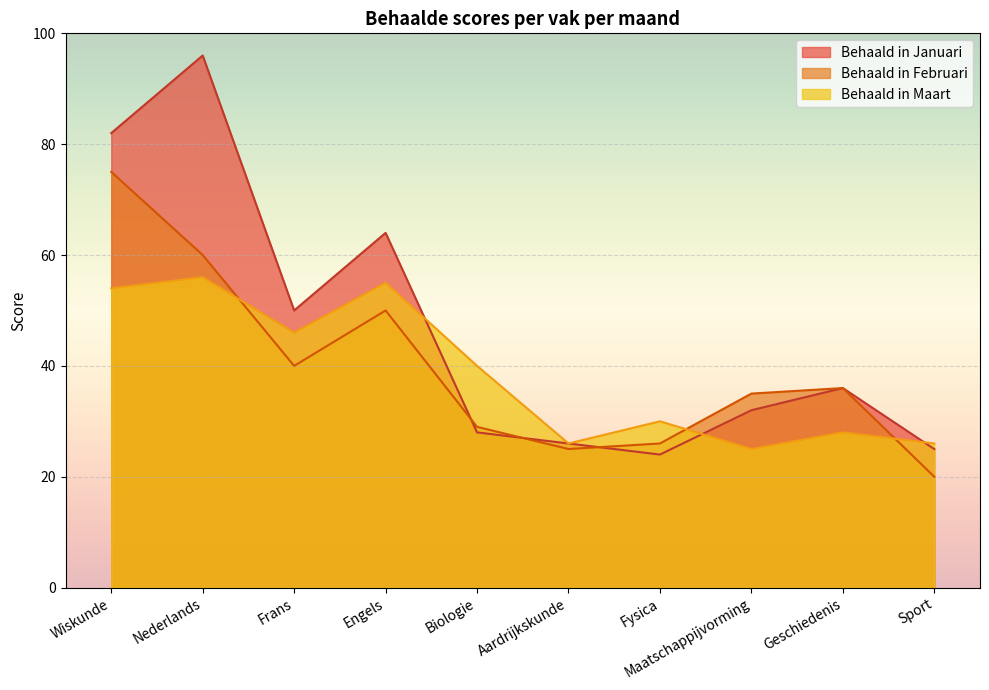

Which category has the highest value across all series?

Nederlands